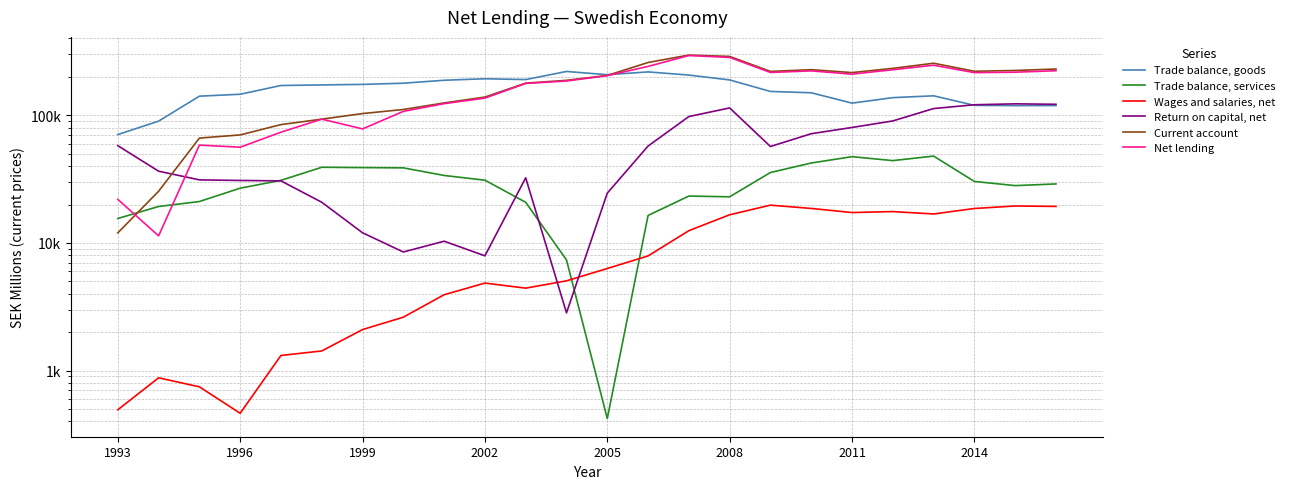

Reading right to left, extract all data points from this chart.

Trade balance, goods: 119202	119052	119721	142173	137541	124592	150160	153817	189313	206711	218812	208110	220555	190581	193350	188222	178441	174689	173025	171265	146222	141257	90027	70687
Trade balance, services: 28992	28136	30329	47915	44166	47423	42297	35644	22990	23303	16424	421	7366	20818	31023	33792	38750	38934	39172	30943	26862	21111	19304	15546
Wages and salaries, net: 19331	19481	18618	16869	17610	17308	18637	19776	16628	12477	7915	6307	5049	4425	4849	3929	2621	2096	1425	1314	463	746	878	493
Return on capital, net: 122000	123000	121000	112961	90350	80302	71742	56971	114246	97799	57446	24560	2833	32391	7929	10319	8495	12013	20840	30647	30875	31204	36502	57832
Current account: 230501	224528	221401	255891	233227	216112	227760	220774	289389	296517	259252	205310	187925	178700	138988	125014	111048	103210	93305	84583	70201	66322	25407	11998
Net lending: 223635	217666	215991	246780	227667	210112	222945	216621	284258	293994	241686	204457	185692	177571	136367	123459	107387	78230	93331	73755	56250	58401	11363	21949